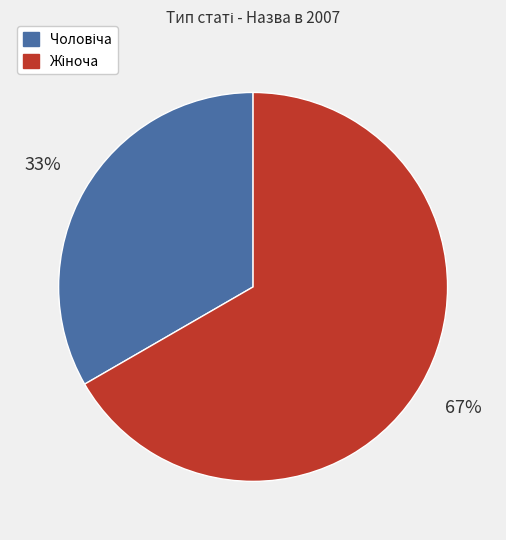

To the nearest percent, what is the average slice percentage?

50%